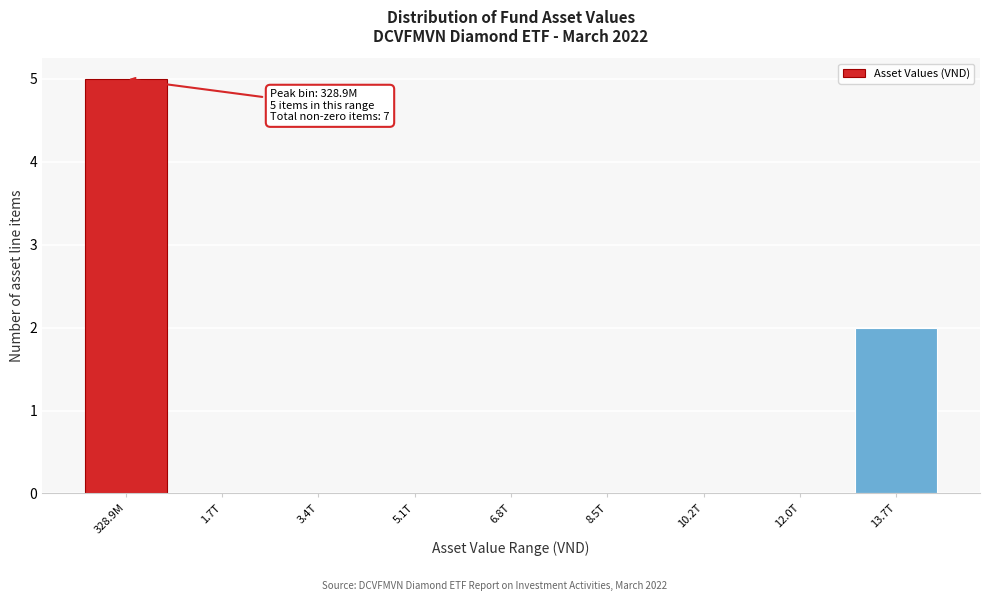

Reading left to right, what are all the values shown in this chart?

328.9M=5	1.7T=0	3.4T=0	5.1T=0	6.8T=0	8.5T=0	10.2T=0	12.0T=0	13.7T=2